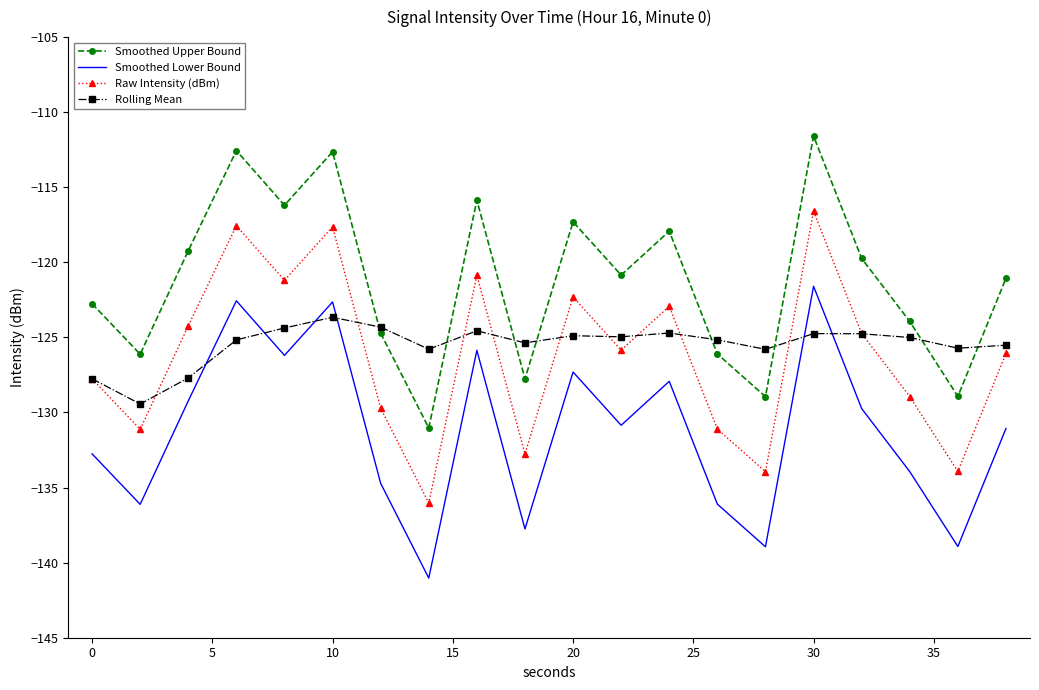

True or false: Raw Intensity (dBm) and Smoothed Lower Bound cross at least once.

False